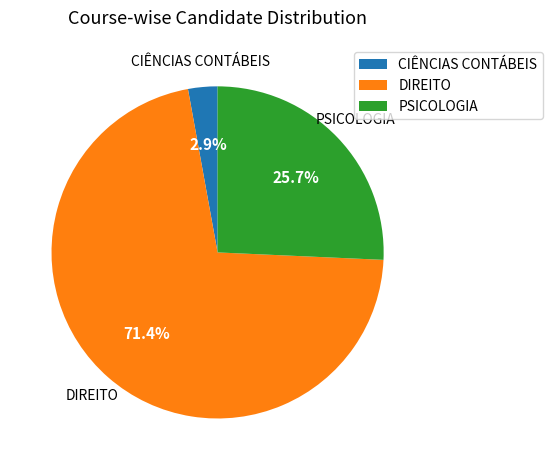

Rank the categories by value from highest to lowest.

DIREITO, PSICOLOGIA, CIÊNCIAS CONTÁBEIS